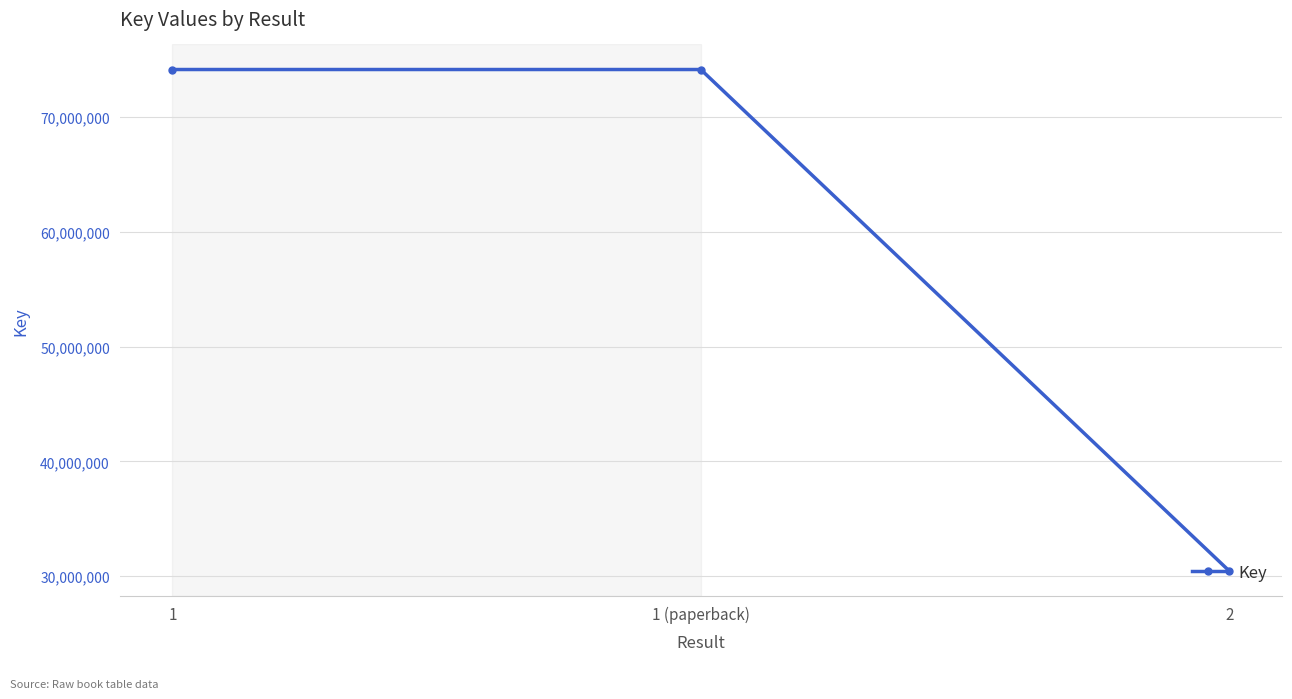

What is the label of the 1st point from the left?

1